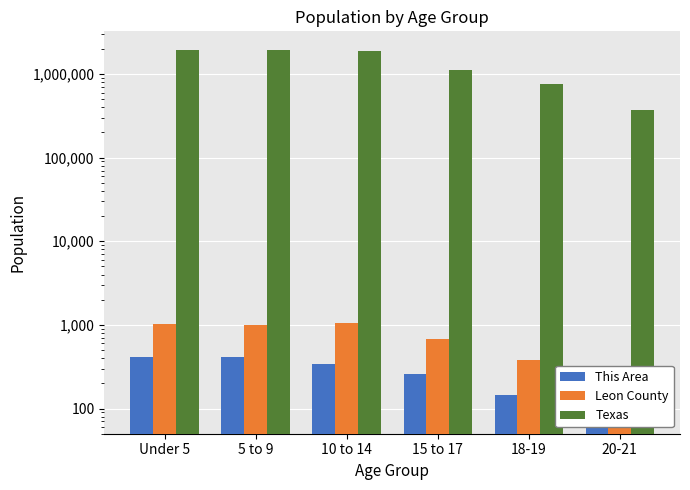

At how many categories does at least one series exceed 1482492?

3